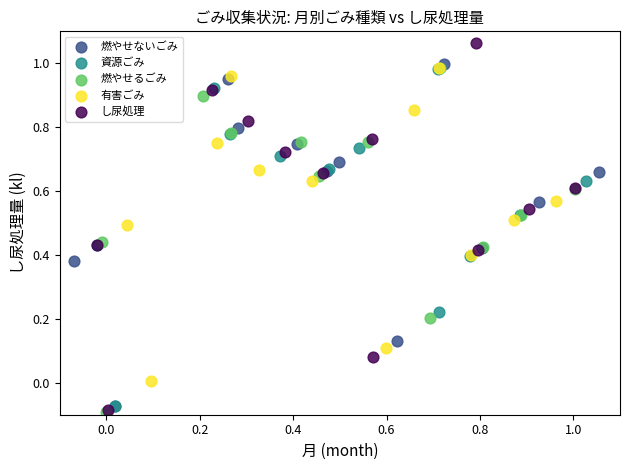

Which series has the largest Y range (max minus min)?

し尿処理